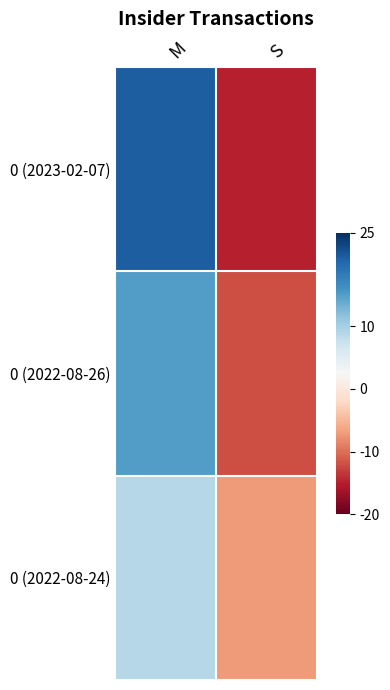

At S, list the series in order from smallest to largest.

0 (2023-02-07), 0 (2022-08-26), 0 (2022-08-24)